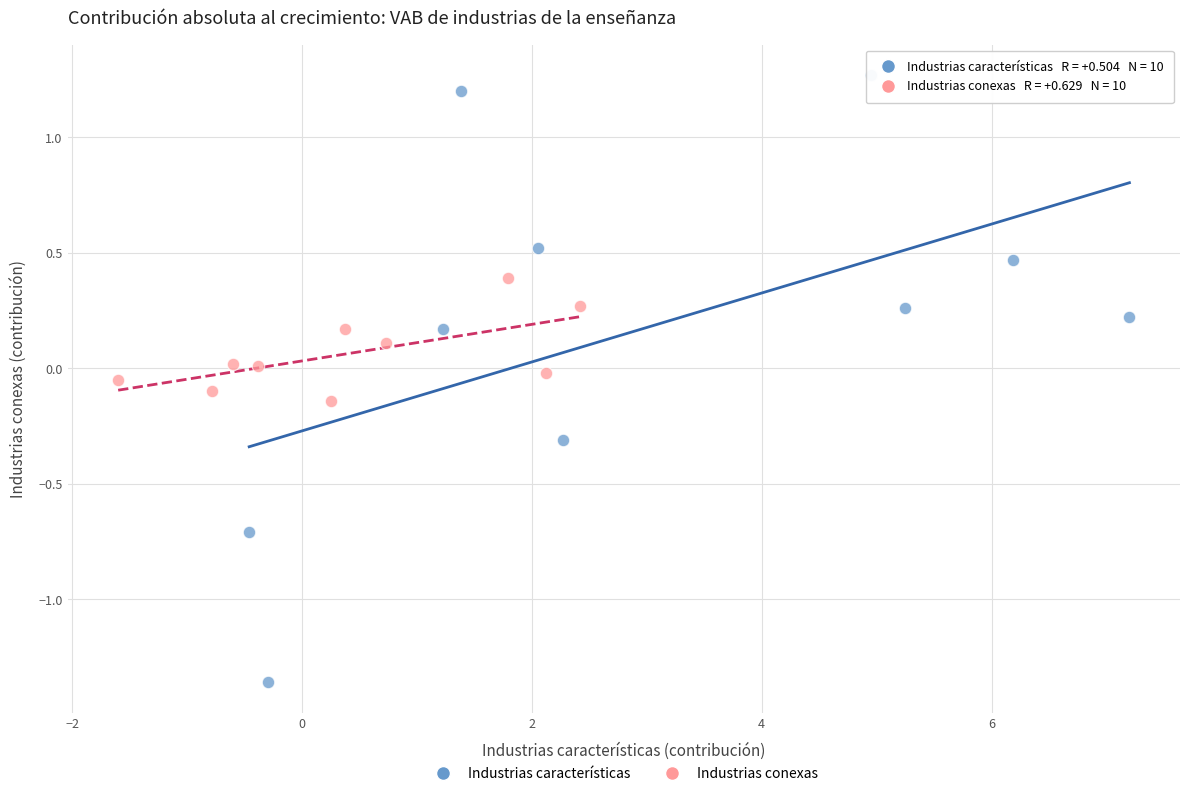

Which series reaches the maximum Y coordinate?

Industrias características